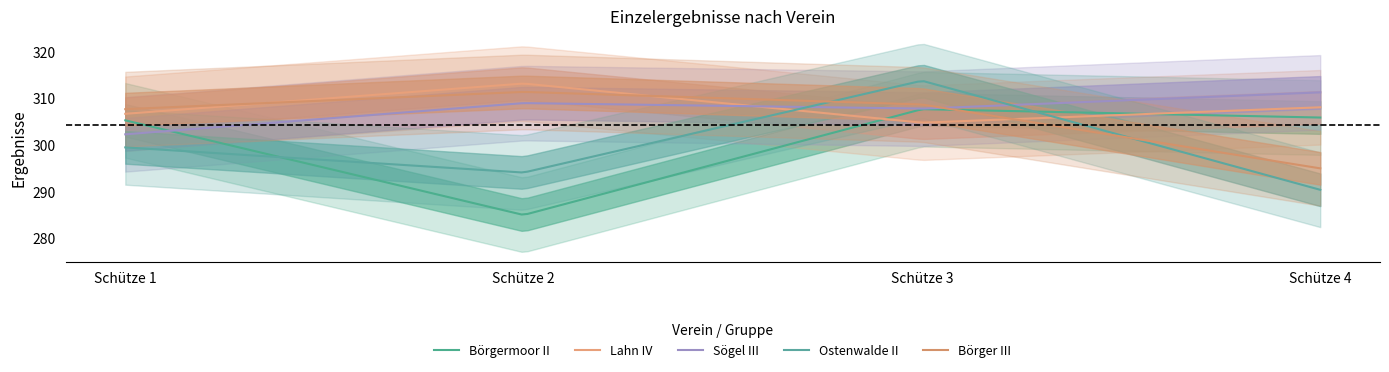

The Börger III series shows 136.1 at Schütze 2. True or false?

False